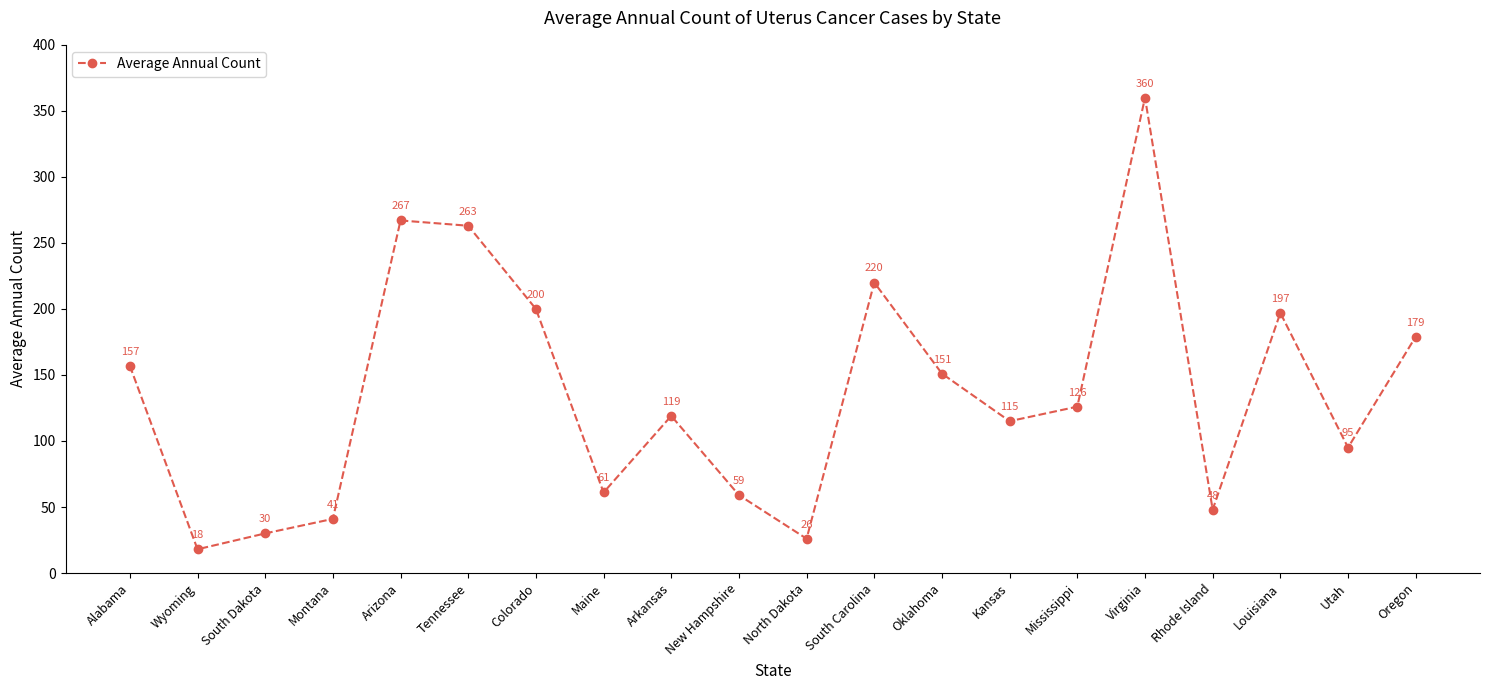

What is the value of the 15th point from the left?

126